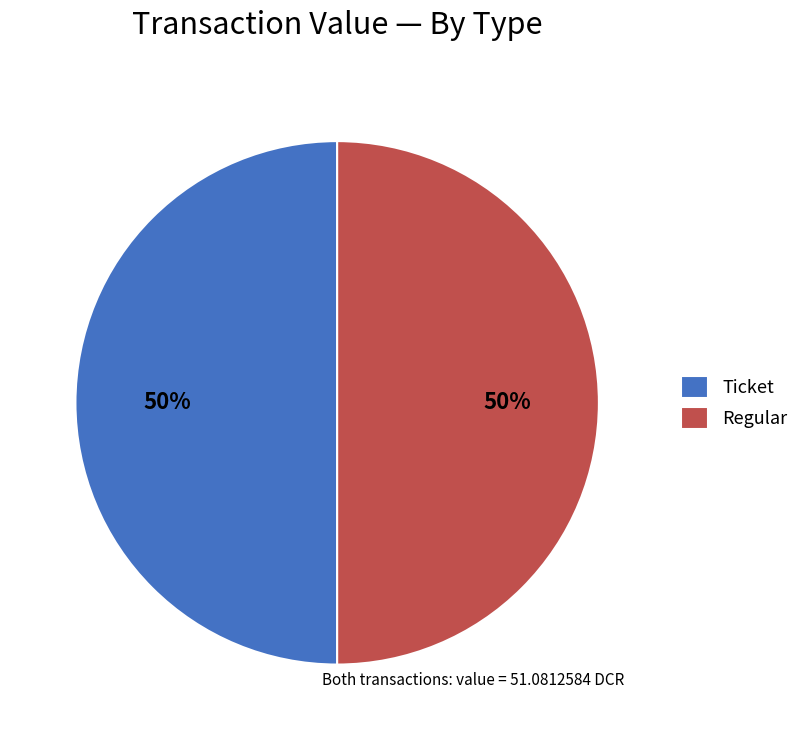

To the nearest percent, what portion does Regular represent?

50%